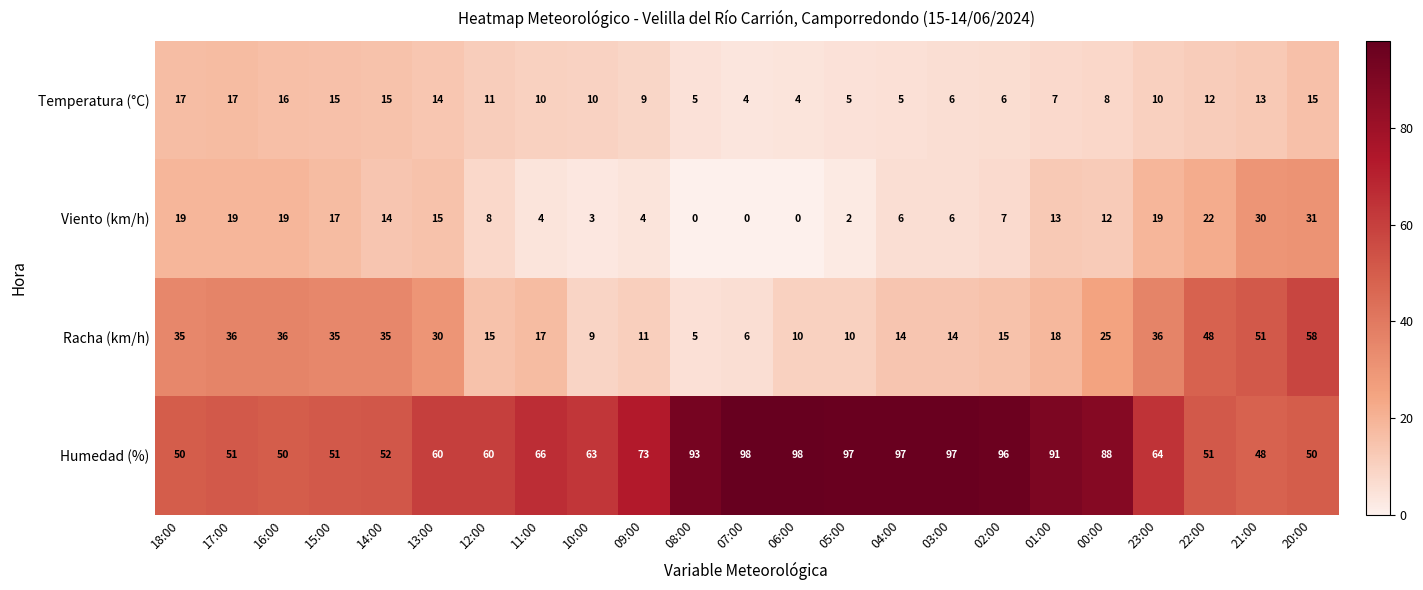

What is the average value of the Humedad (%) series?

71